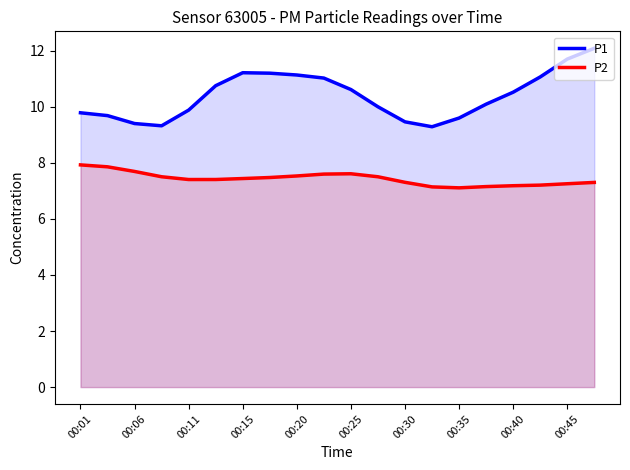

Does the chart display data point markers on the line(s)?

No